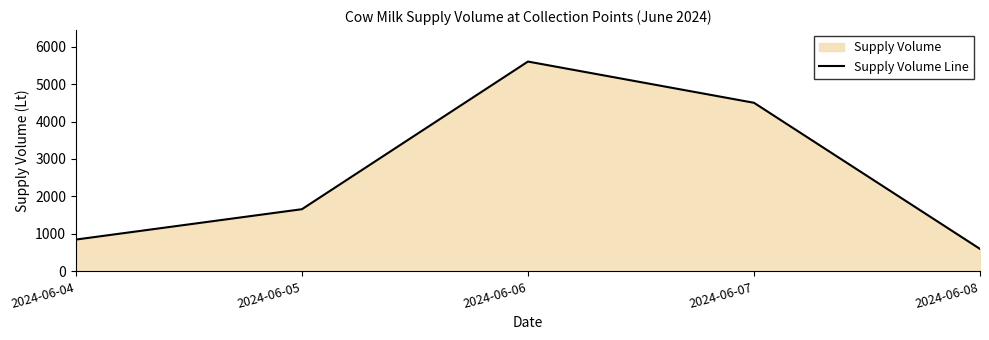

The chart shows a value of 600 at 2024-06-08. True or false?

True